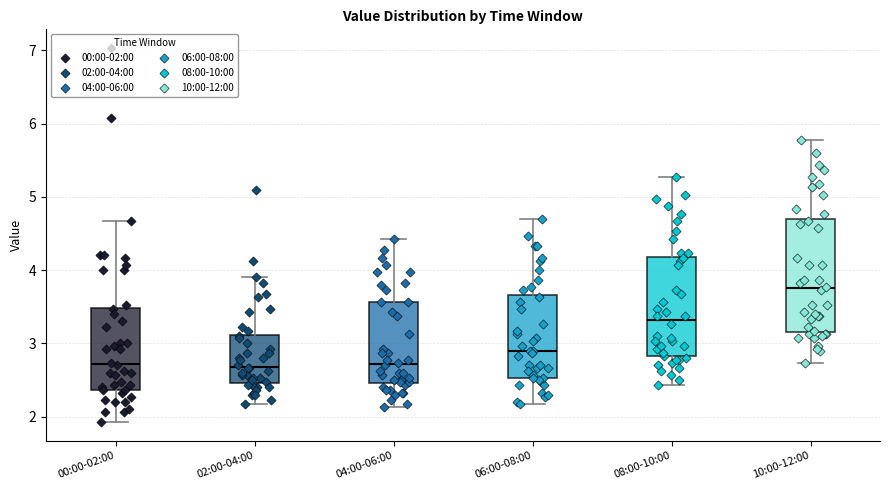

Reading left to right, transcribe this box plot: for each box, give where its median line is, the range the box spans, and where its two whiskers end, as read against the y-axis. The values are not printed on the chart, so give them approximately, as read against the axis.

00:00-02:00: median 2.7, box 2.4 to 3.5, whiskers 1.9 to 4.7
02:00-04:00: median 2.7, box 2.5 to 3.1, whiskers 2.2 to 3.9
04:00-06:00: median 2.7, box 2.5 to 3.6, whiskers 2.1 to 4.4
06:00-08:00: median 2.9, box 2.5 to 3.7, whiskers 2.2 to 4.7
08:00-10:00: median 3.3, box 2.8 to 4.2, whiskers 2.4 to 5.3
10:00-12:00: median 3.8, box 3.2 to 4.7, whiskers 2.7 to 5.8